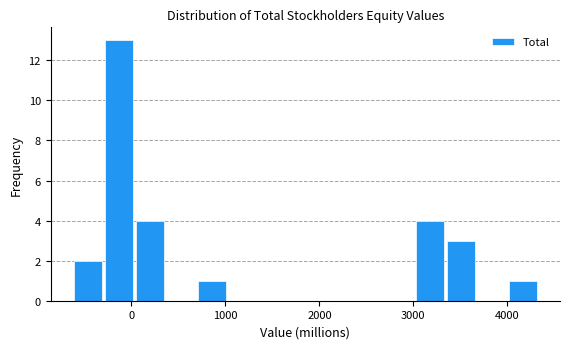

Around what value on the x-axis is the tallest bar? Give the approximate position of its centre, as read against the axis.

-100